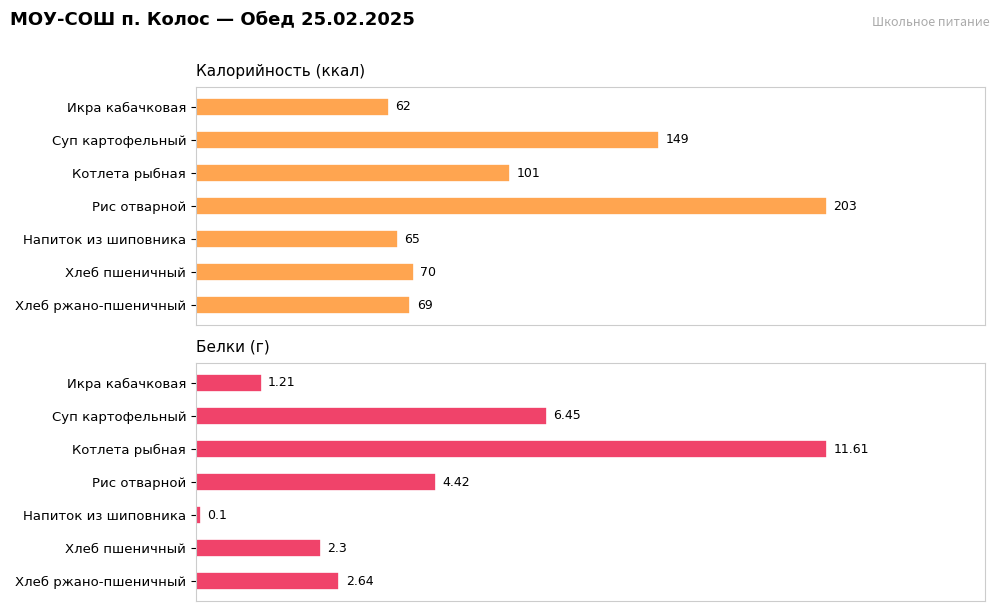

What is the difference between the maximum and minimum values in the Белки series?

11.5